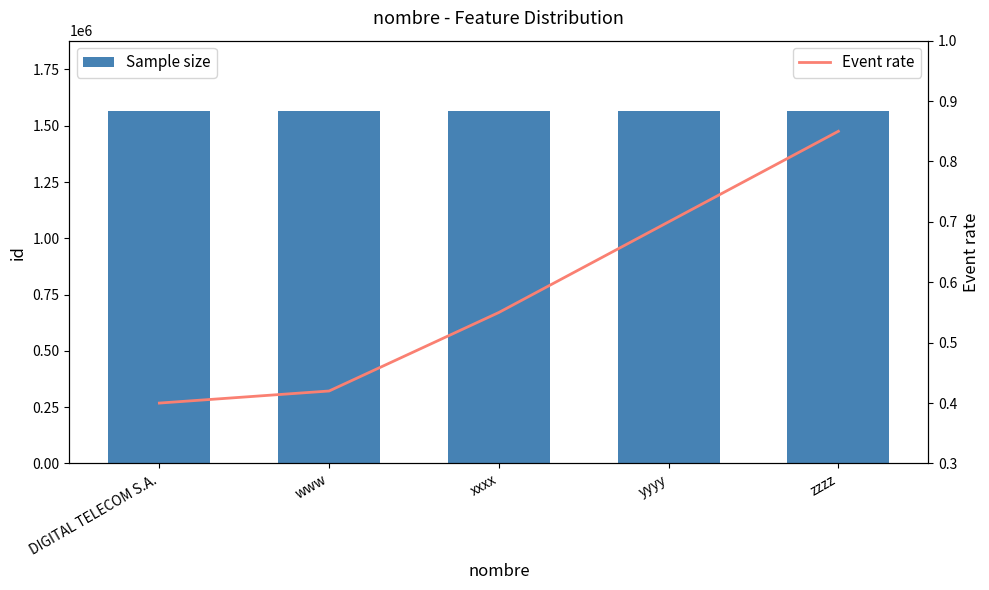

Are the bars horizontal?

No